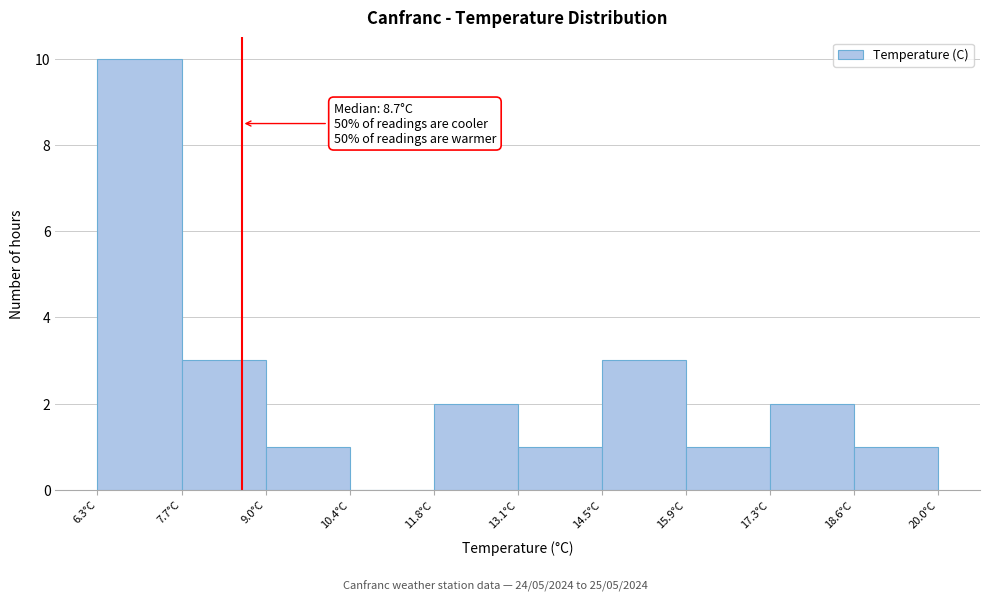

Over which range of the x-axis is the bar tallest?

6.4 to 7.6